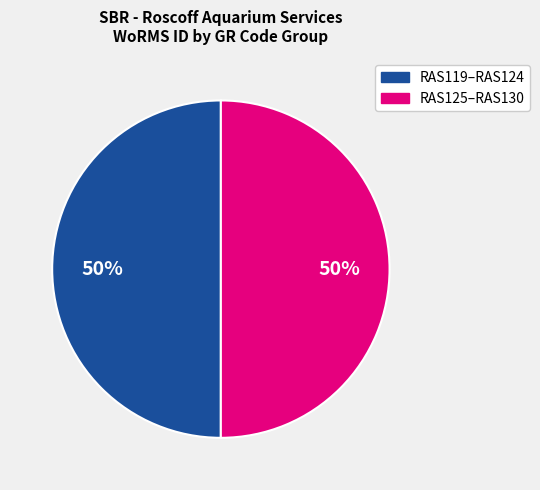

To the nearest percent, what is the average slice percentage?

50%